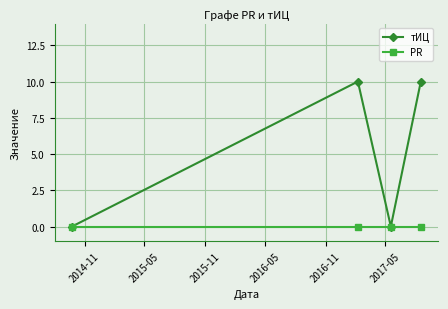

What is the difference between the maximum and minimum values in the тИЦ series?

10